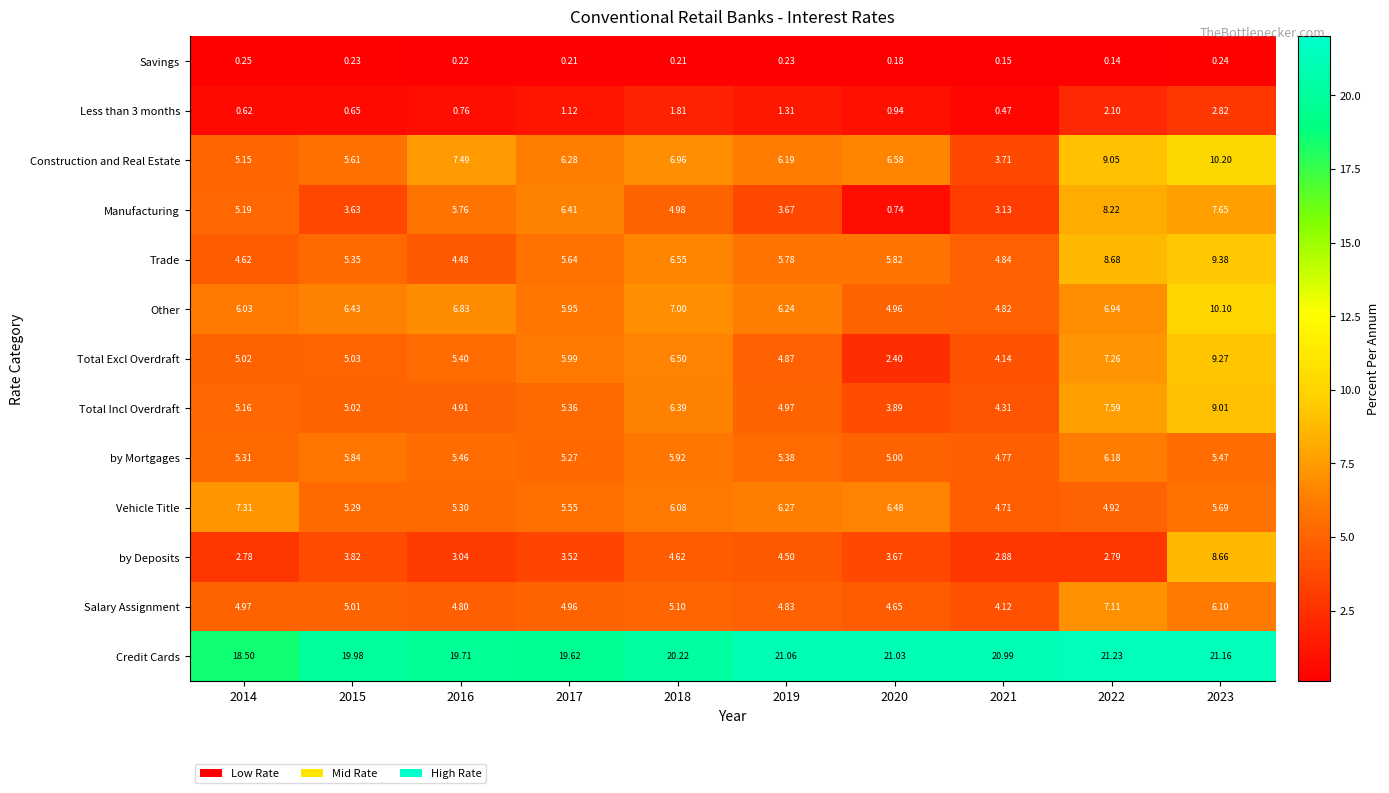

Is the value of Vehicle Title at 2015 greater than the value of Total Excl Overdraft at 2016?

No